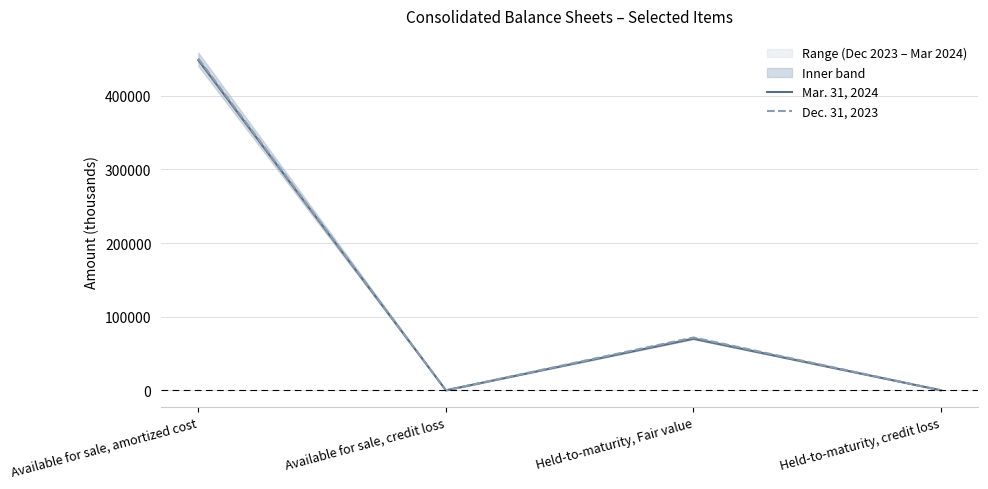

True or false: Mar. 31, 2024 and Dec. 31, 2023 cross at least once.

False